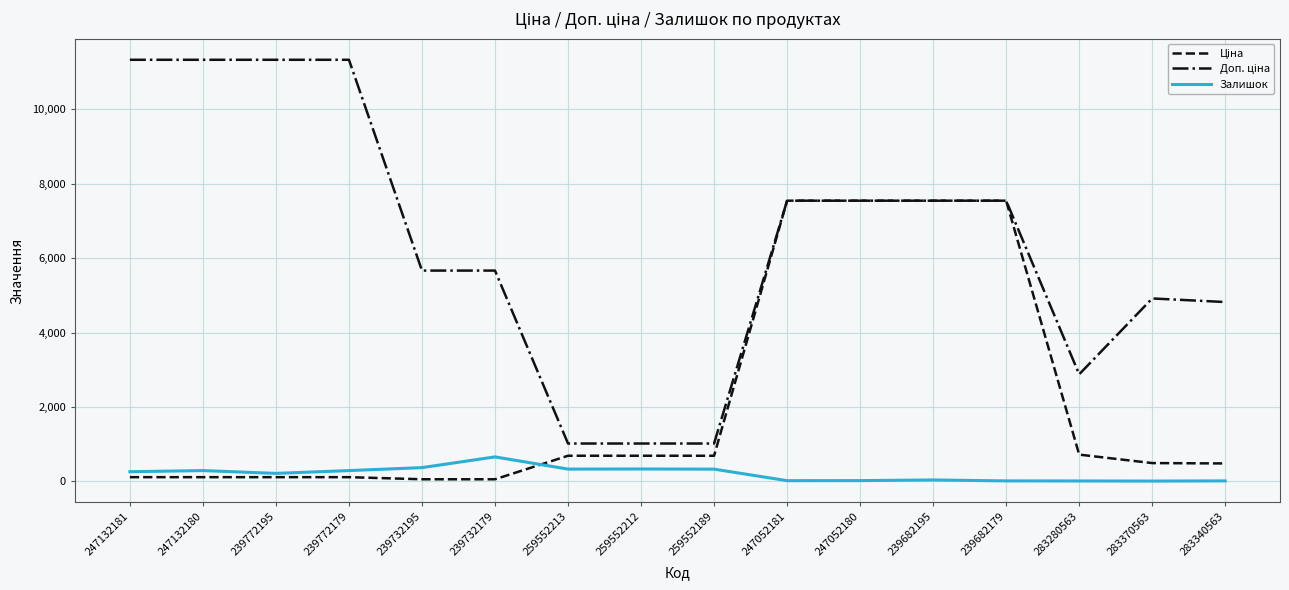

What is the spread (max minus min) of values at 247132181?

11220.7